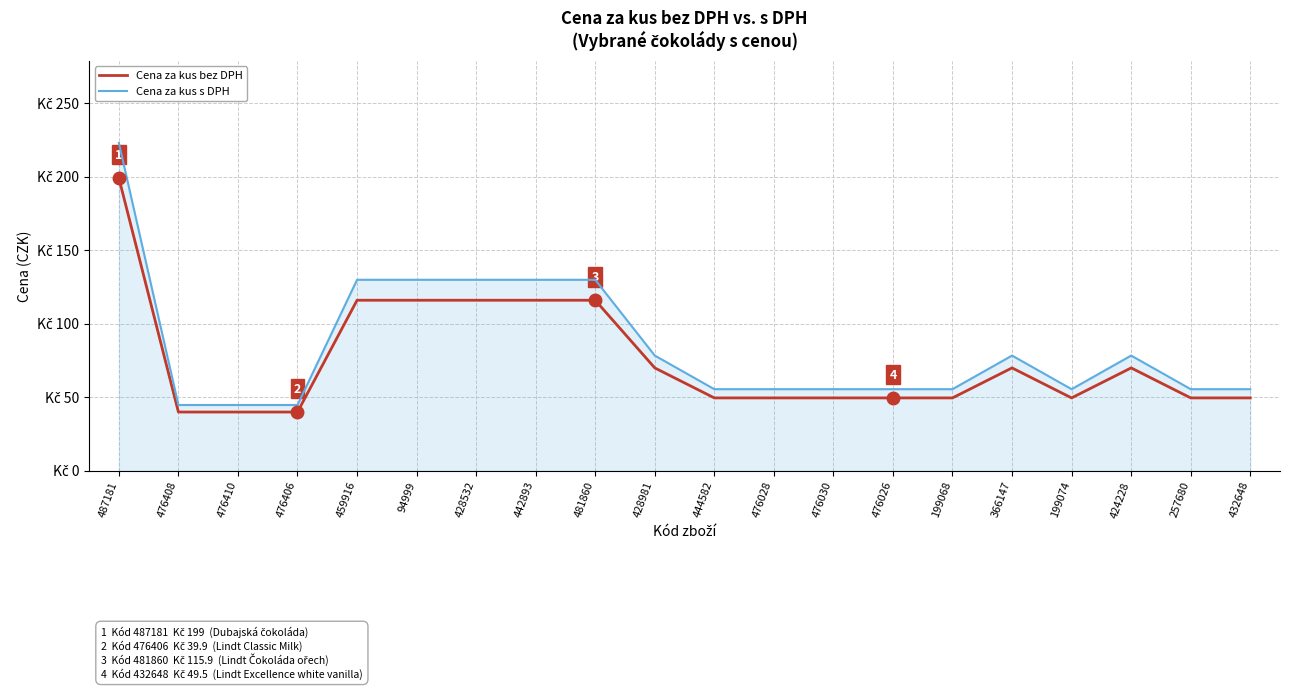

Reading left to right, what are all the values shown in this chart?

Cena za kus bez DPH: 199.0	39.9	39.9	39.9	115.9	115.9	115.9	115.9	115.9	69.9	49.5	49.5	49.5	49.5	49.5	69.9	49.5	69.9	49.5	49.5
Cena za kus s DPH: 222.9	44.7	44.7	44.7	129.8	129.8	129.8	129.8	129.8	78.3	55.4	55.4	55.4	55.4	55.4	78.3	55.4	78.3	55.4	55.4